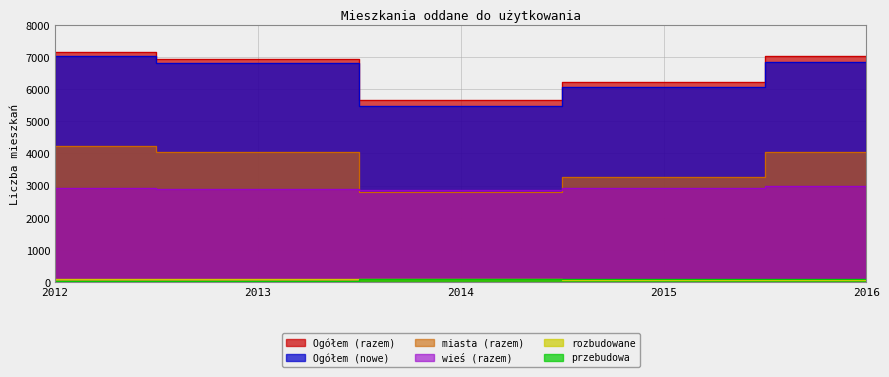

True or false: miasta (razem) and przebudowa intersect in this chart.

False